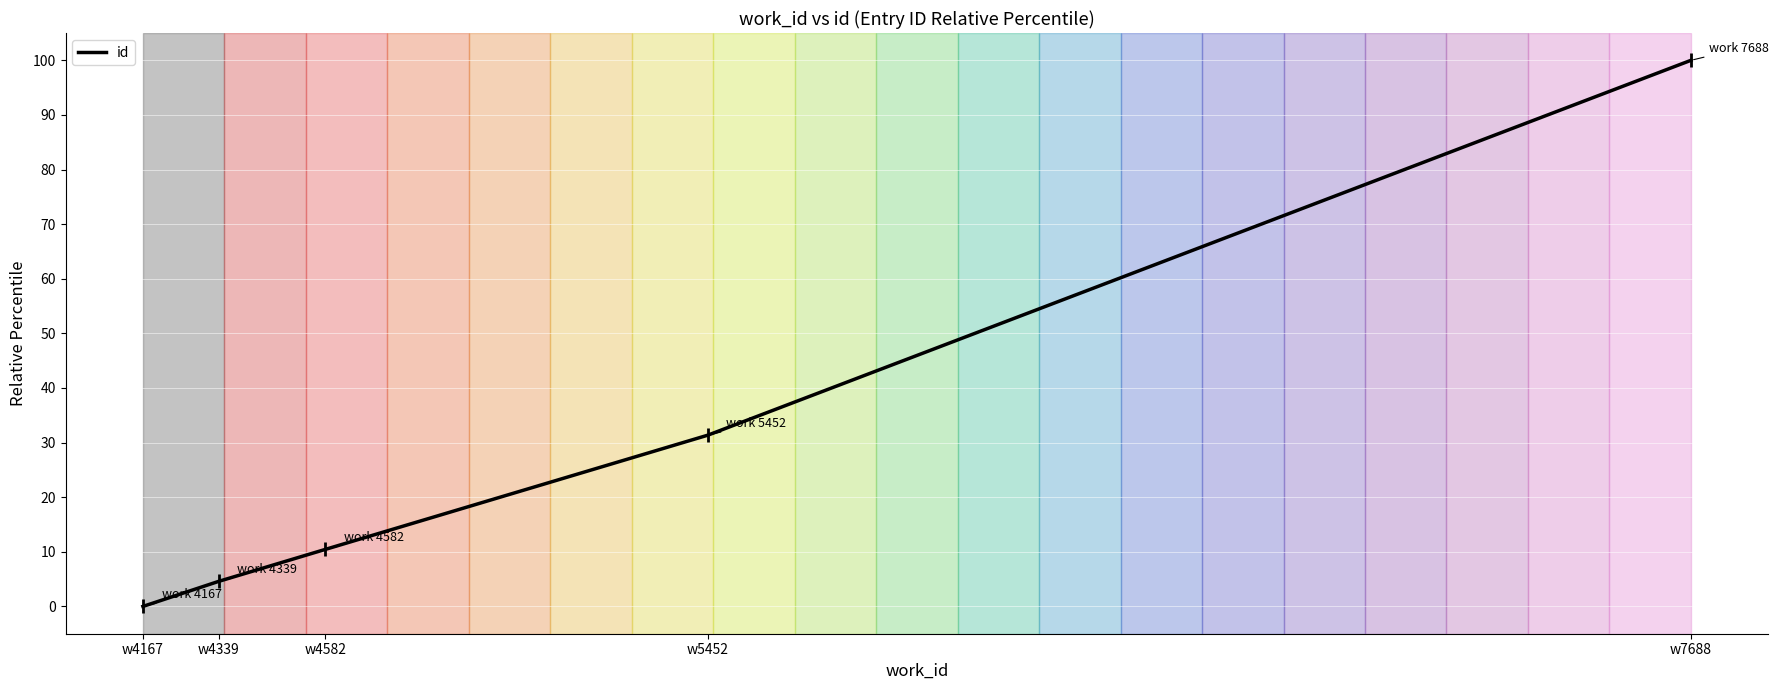

Reading left to right, what are all the values shown in this chart?

w4167=0.0	w4339=4.6	w4582=10.4	w5452=31.4	w7688=100.0